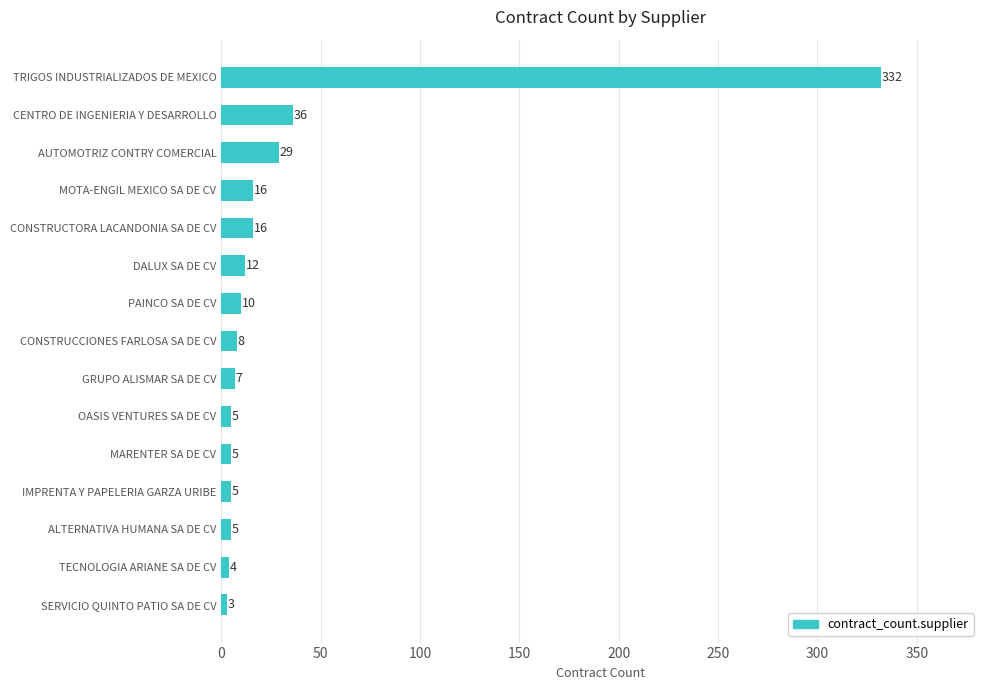

What is the sum of the values at CONSTRUCCIONES FARLOSA SA DE CV and PAINCO SA DE CV?

18